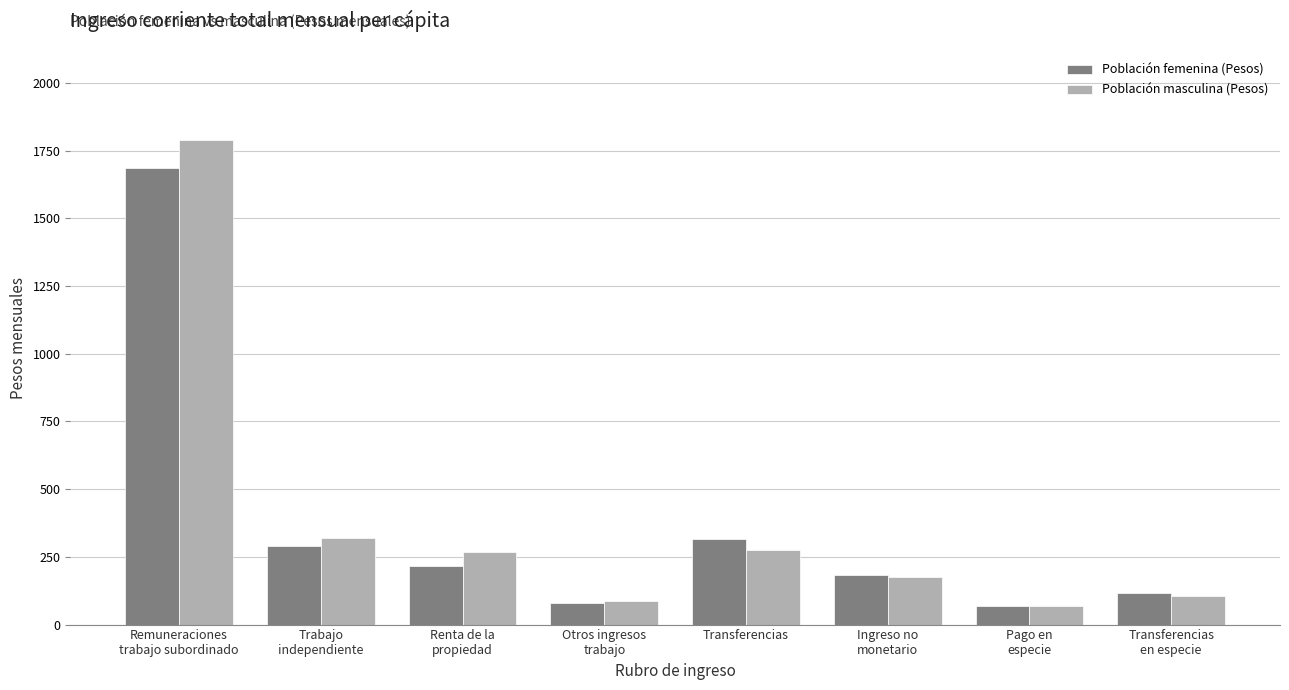

At which label is Población femenina (Pesos) closest to 875?

Transferencias